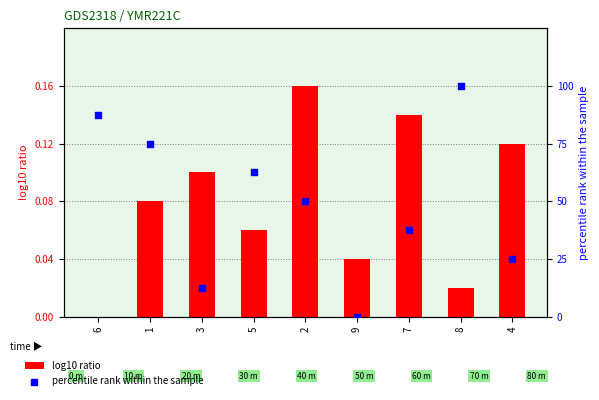

Which series has the largest total across all categories?

percentile rank within the sample